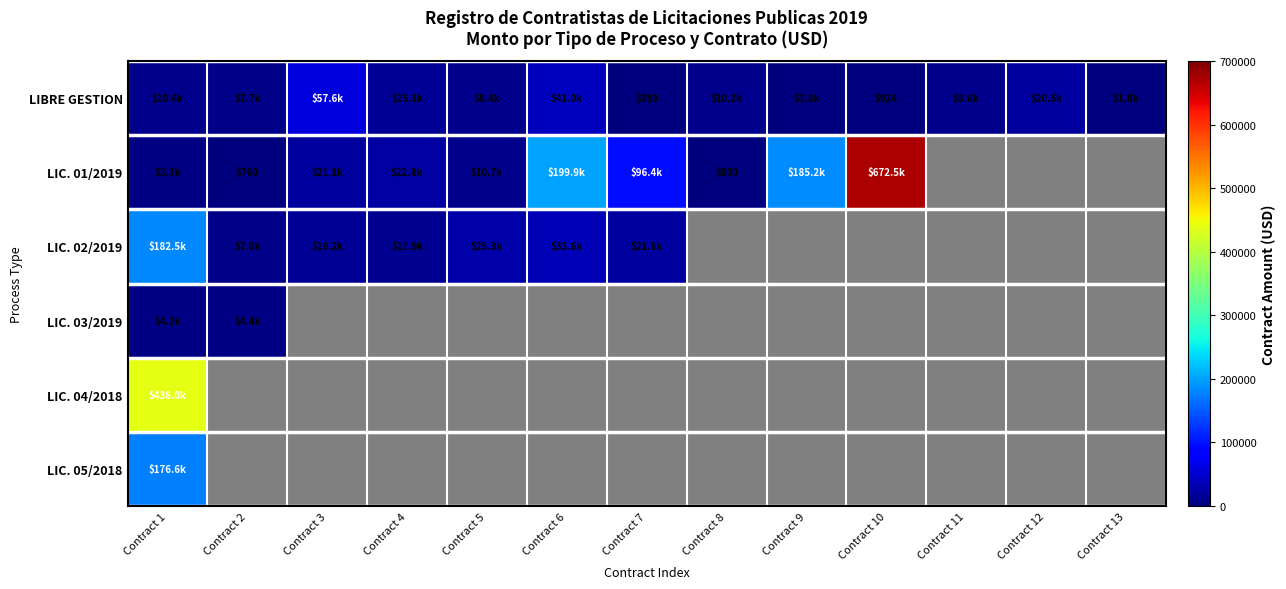

How many data points in LIBRE GESTION are less than 8580?

6